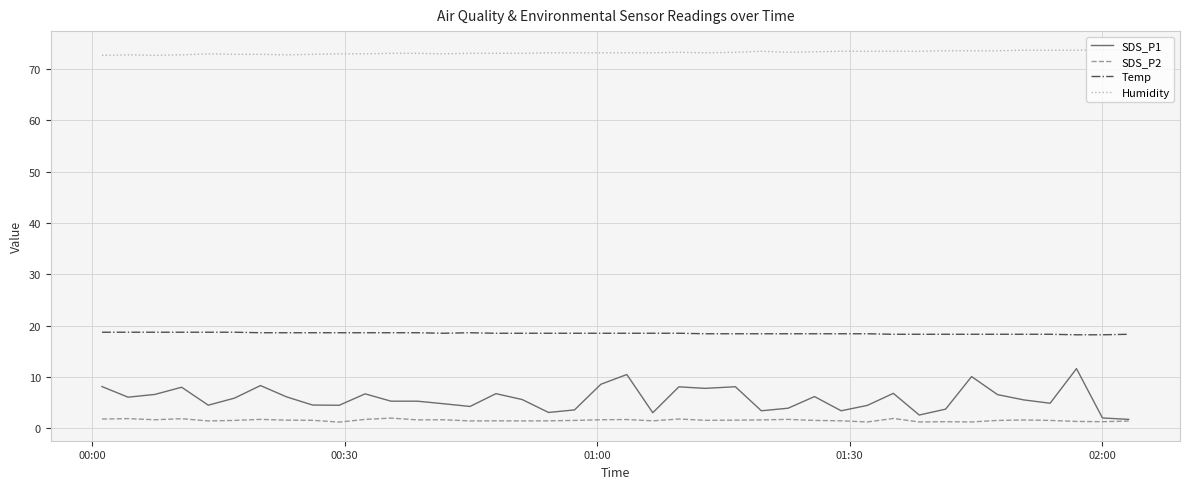

True or false: SDS_P2 and Humidity intersect in this chart.

False